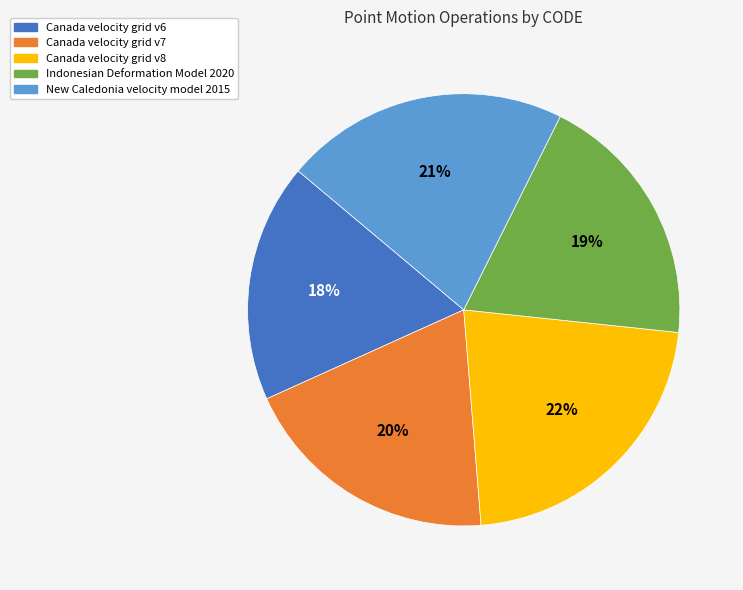

Is it true that Canada velocity grid v6 is 23% of the pie?

False